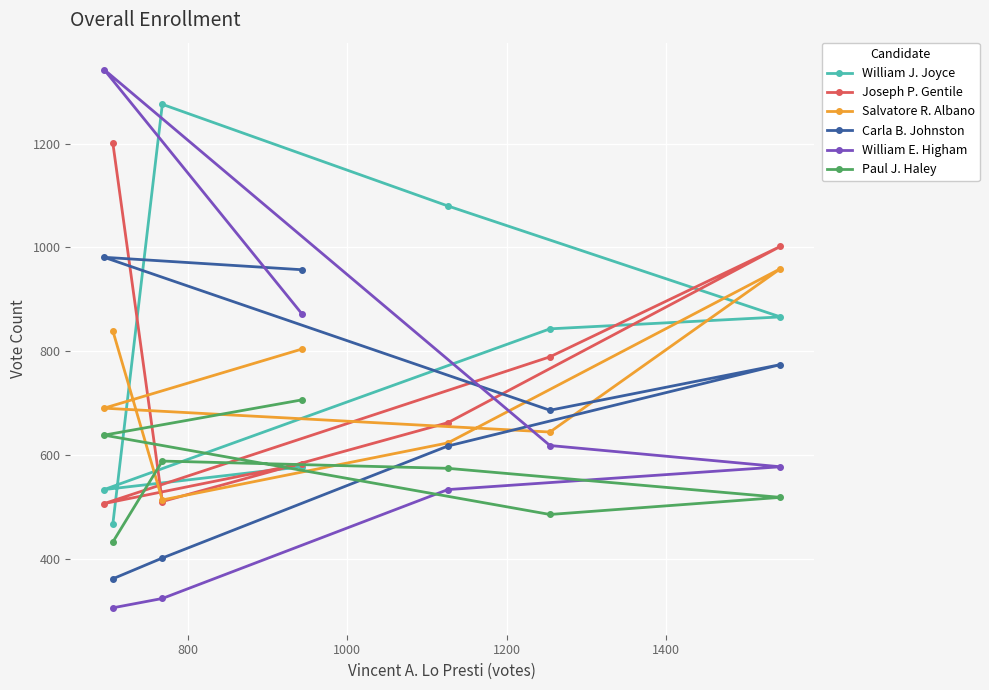

What is the value of the Carla B. Johnston point at the 7th from the left?

774